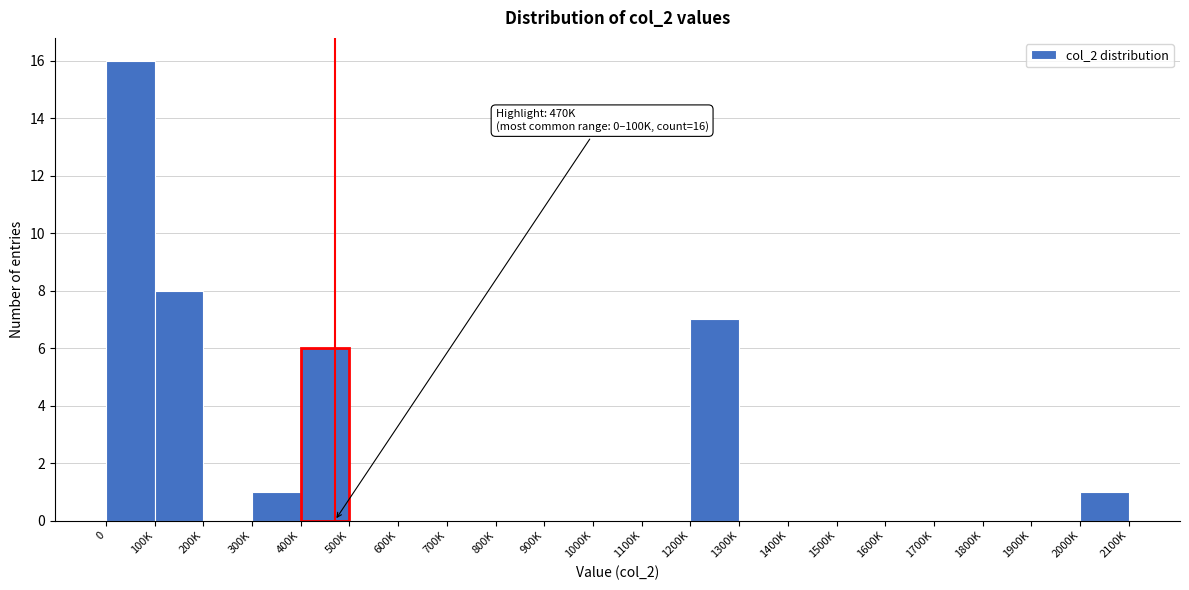

Reading left to right, extract all data points from this chart.

0=16	100K=8	200K=0	300K=1	400K=6	500K=0	600K=0	700K=0	800K=0	900K=0	1000K=0	1100K=0	1200K=7	1300K=0	1400K=0	1500K=0	1600K=0	1700K=0	1800K=0	1900K=0	2000K=1